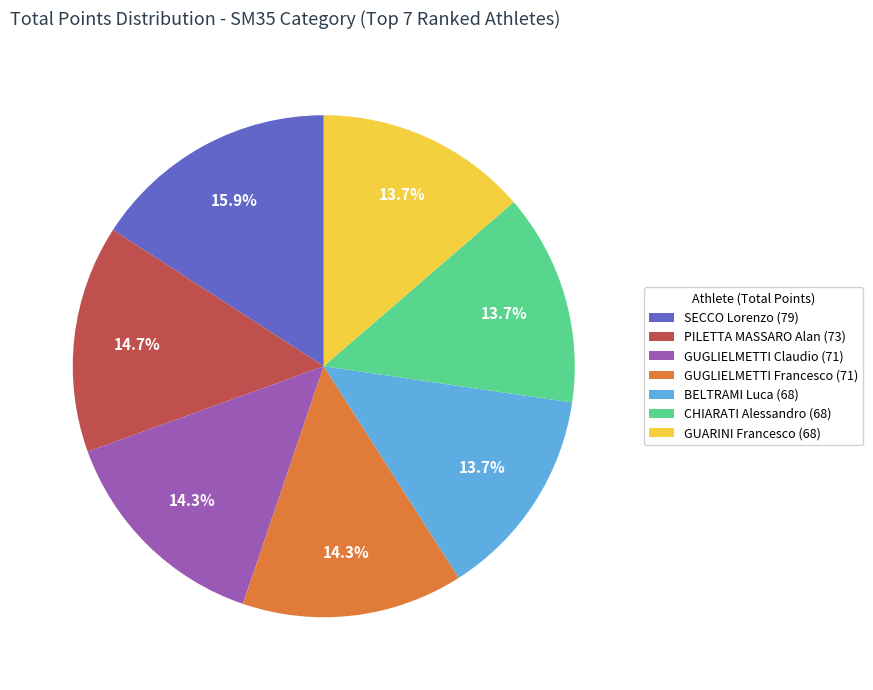

Does SECCO Lorenzo (79) represent more than half of the total?

No